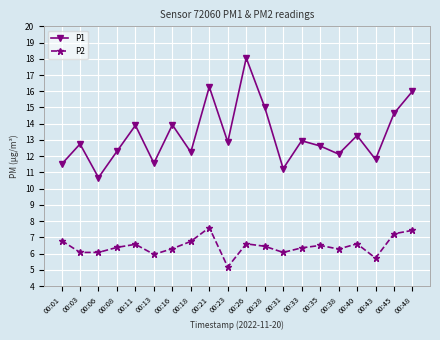

Count the number of categories in the chart.

20